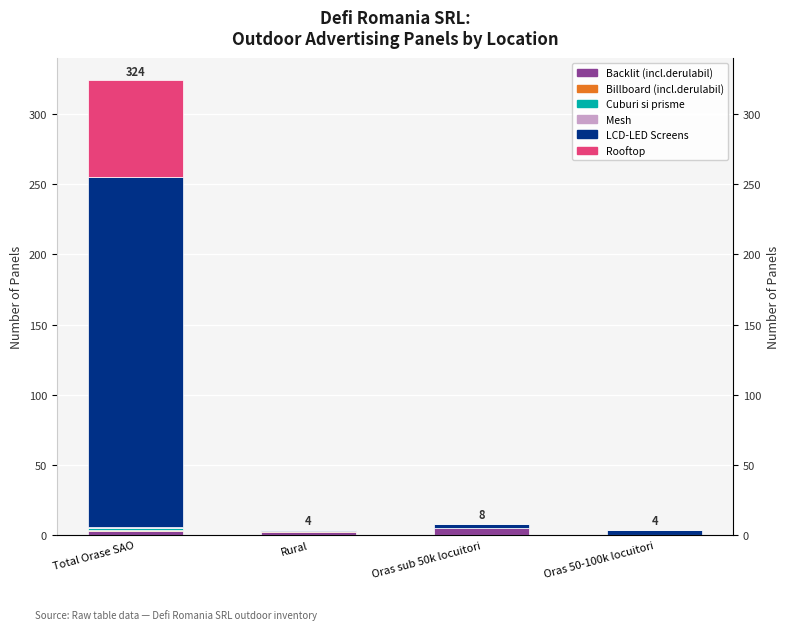

What is the maximum value for Billboard (incl.derulabil)?

1